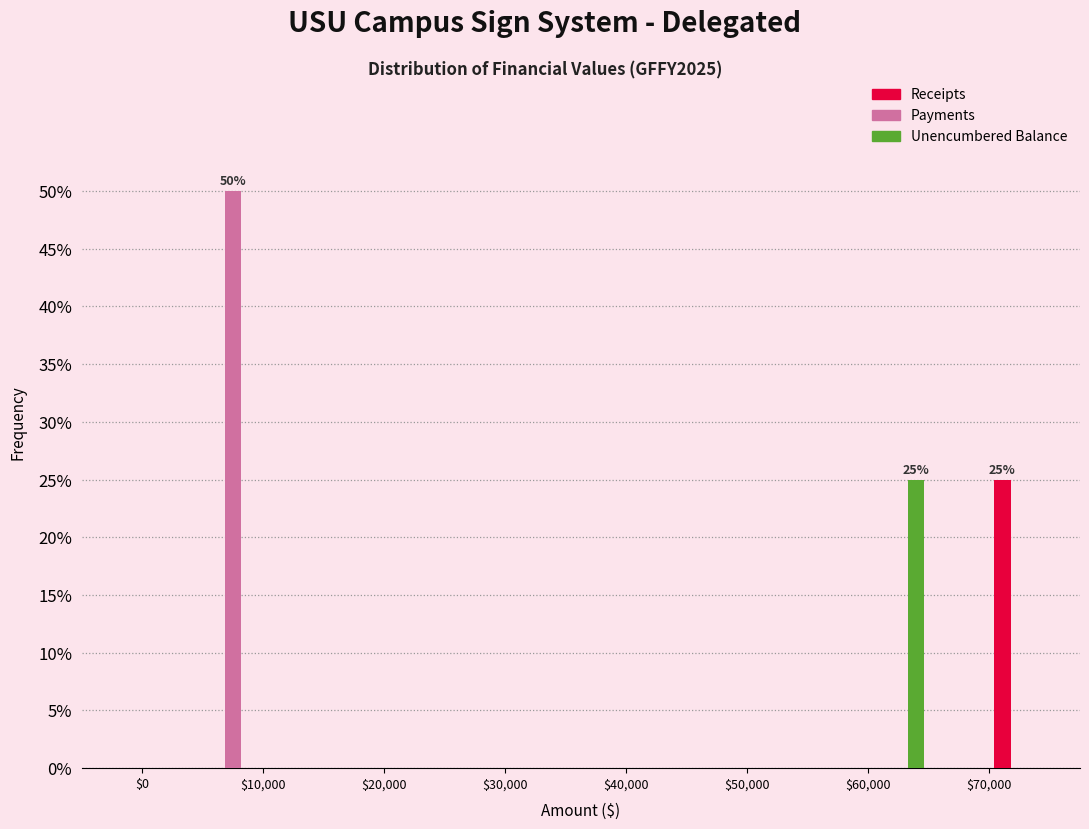

In the Receipts series, which range on the x-axis has the tallest bar?

70000 to 75000